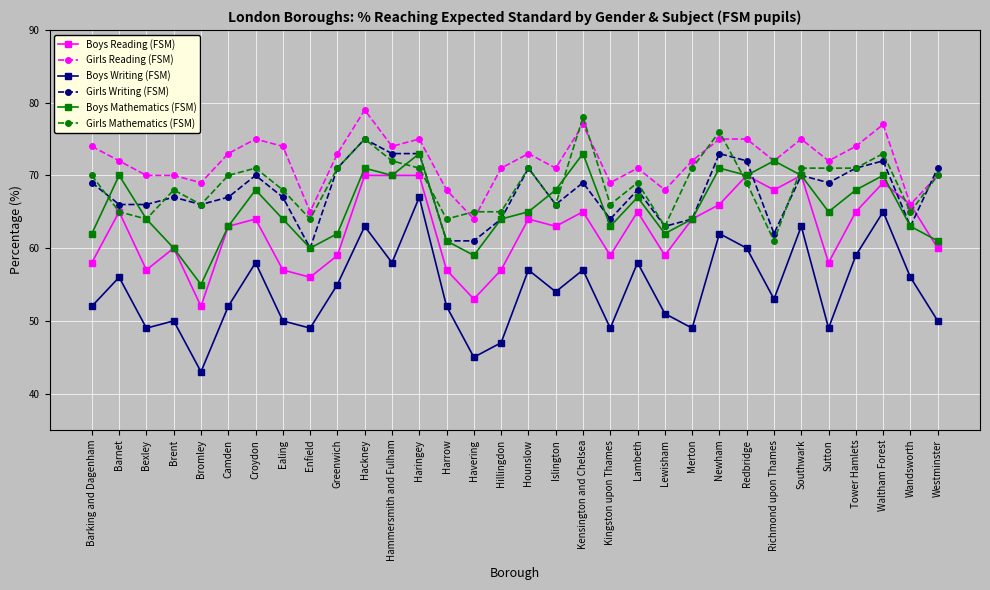

Reading right to left, transcribe all the data shown in this chart.

Boys Reading (FSM): 60	66	69	65	58	70	68	70	66	64	59	65	59	65	63	64	57	53	57	70	70	70	59	56	57	64	63	52	60	57	65	58
Girls Reading (FSM): 70	66	77	74	72	75	72	75	75	72	68	71	69	77	71	73	71	64	68	75	74	79	73	65	74	75	73	69	70	70	72	74
Boys Writing (FSM): 50	56	65	59	49	63	53	60	62	49	51	58	49	57	54	57	47	45	52	67	58	63	55	49	50	58	52	43	50	49	56	52
Girls Writing (FSM): 71	63	72	71	69	70	62	72	73	64	63	68	64	69	66	71	64	61	61	73	73	75	71	60	67	70	67	66	67	66	66	69
Boys Mathematics (FSM): 61	63	70	68	65	70	72	70	71	64	62	67	63	73	68	65	64	59	61	73	70	71	62	60	64	68	63	55	60	64	70	62
Girls Mathematics (FSM): 70	65	73	71	71	71	61	69	76	71	63	69	66	78	66	71	65	65	64	71	72	75	71	64	68	71	70	66	68	64	65	70